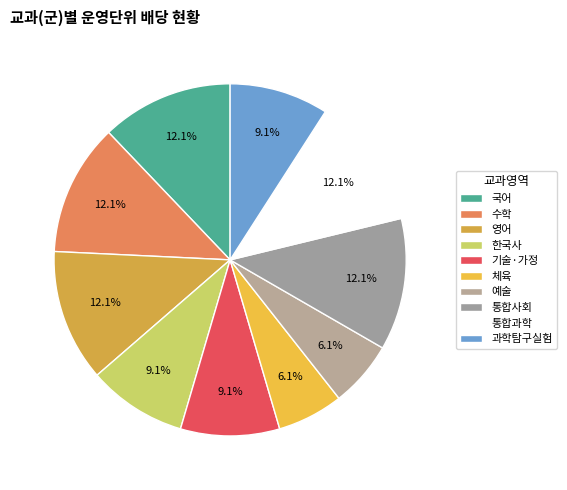

To the nearest percent, what portion does 통합사회 represent?

12%